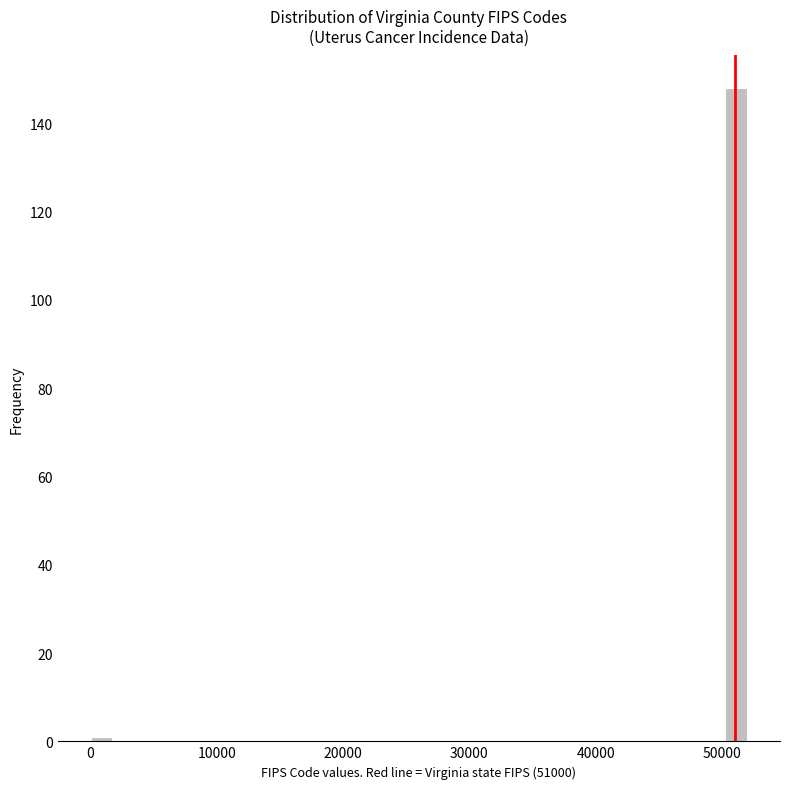

Around what value on the x-axis is the tallest bar? Give the approximate position of its centre, as read against the axis.

51000